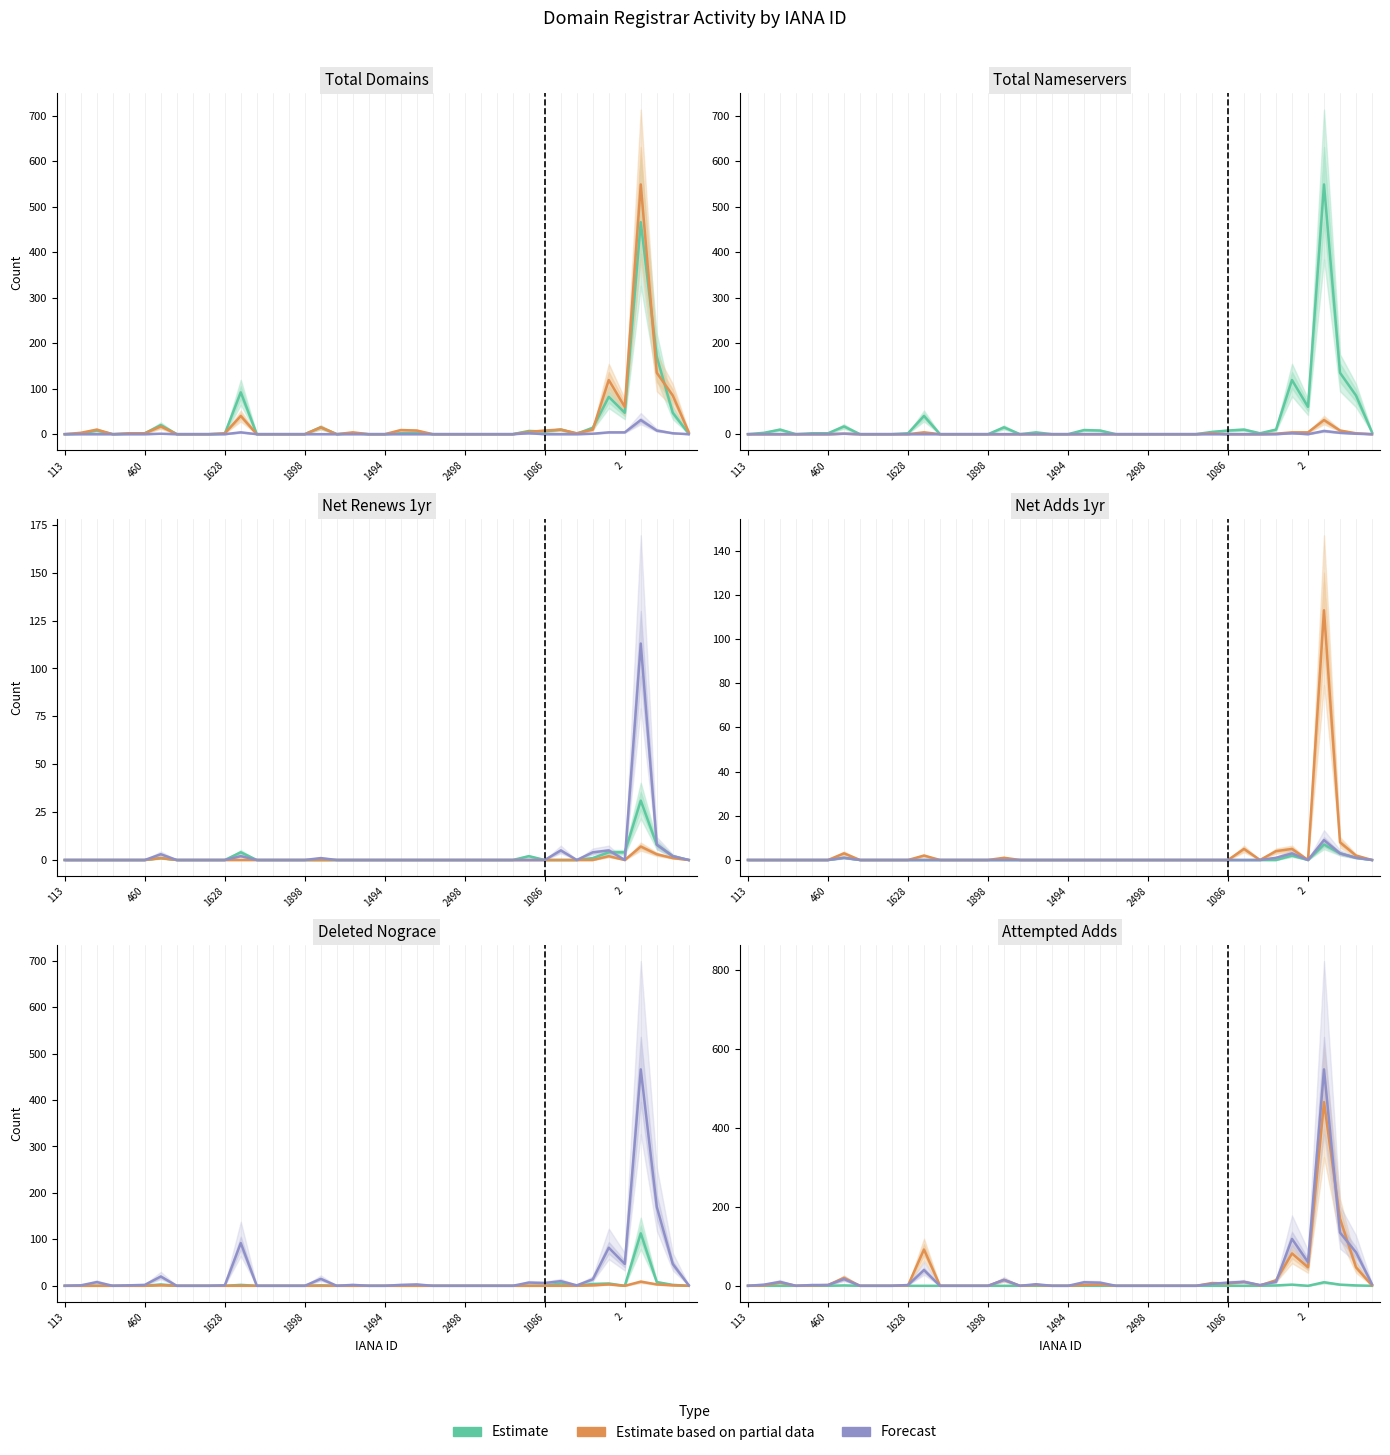

What is the spread (max minus min) of values at 38?

84